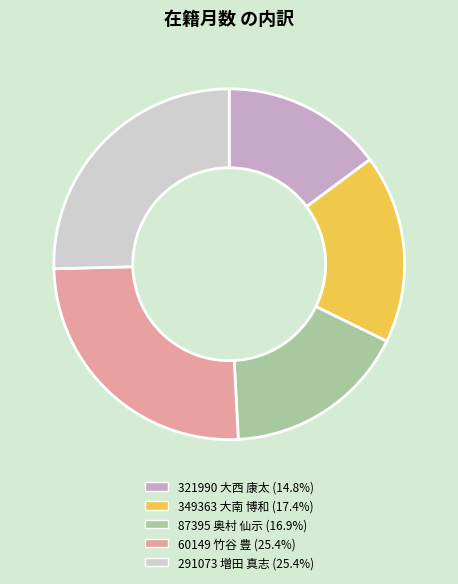

What is the smallest slice in the pie chart?

321990 大西 康太